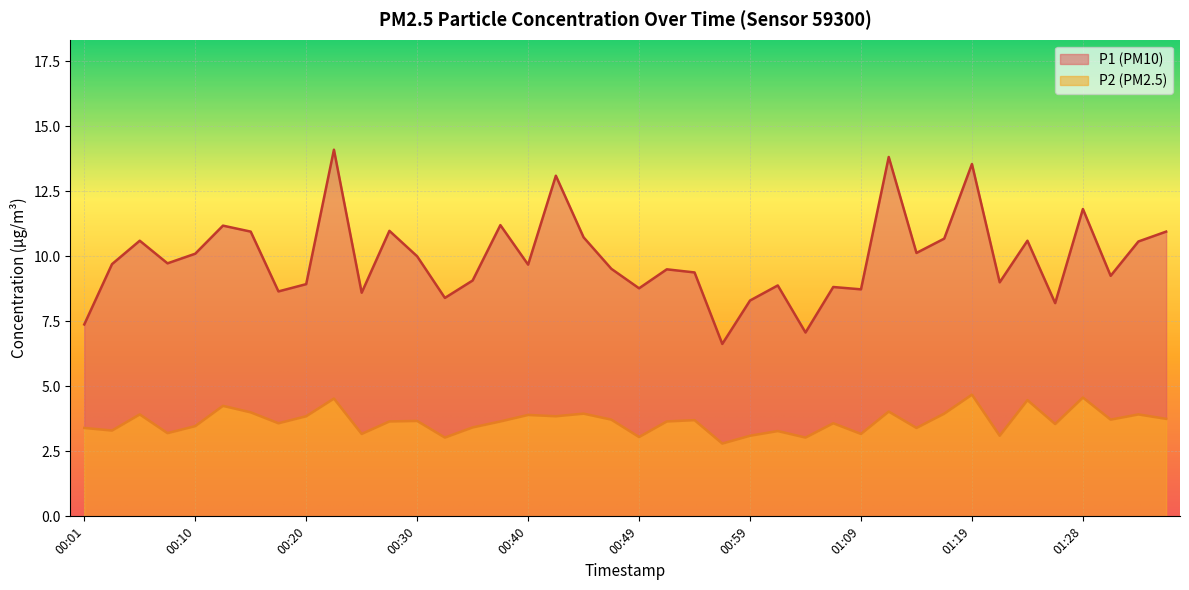

How many interior local valleys does the P2 series have?

14